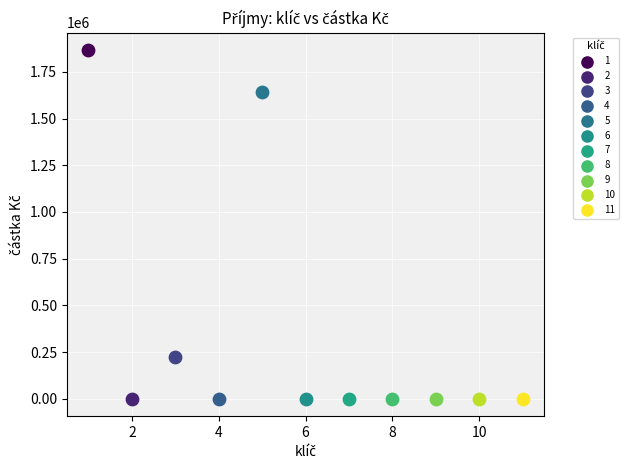

What are all the series names shown in the legend?

1, 2, 3, 4, 5, 6, 7, 8, 9, 10, 11